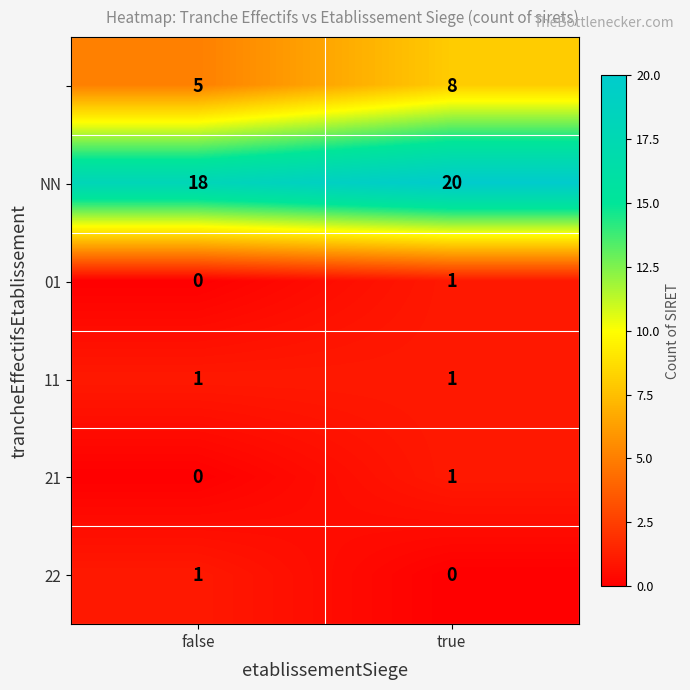

Which label corresponds to the largest value in the chart?

true